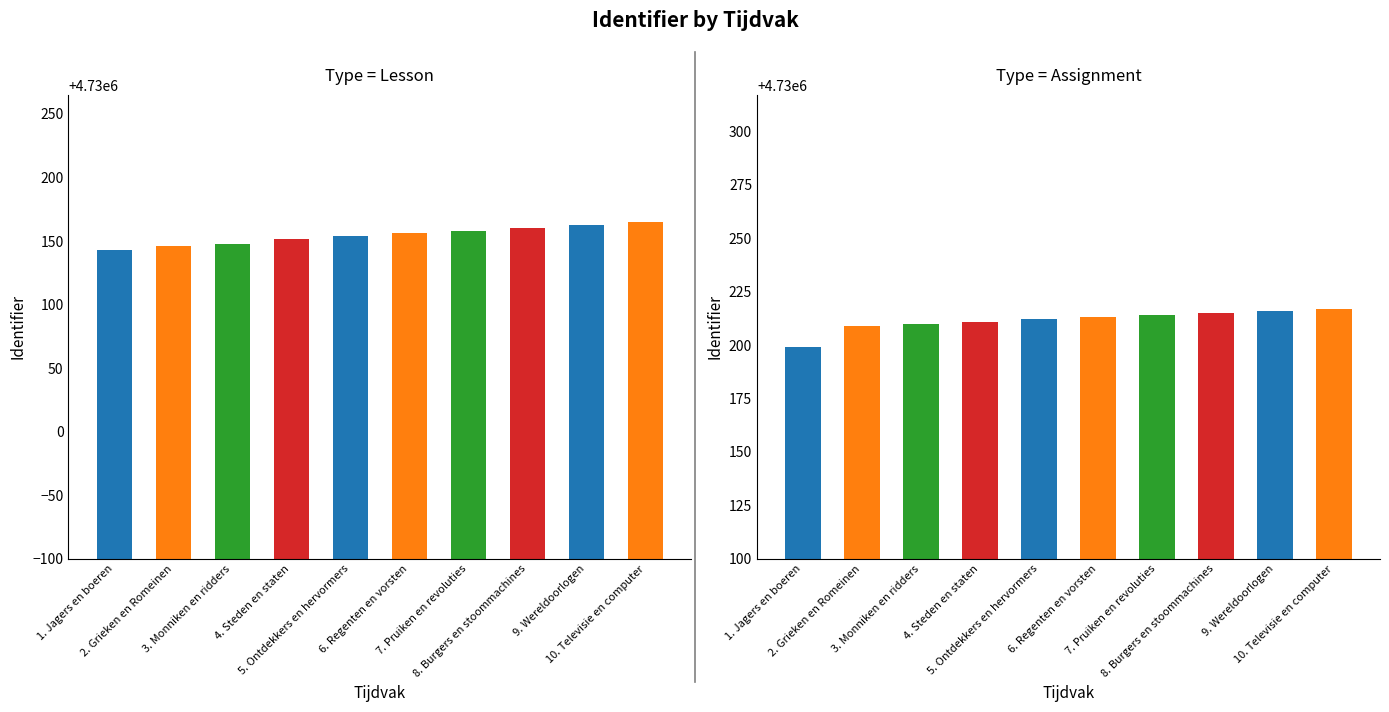

Rank the series by their maximum value, from lowest to highest.

Lesson, Assignment